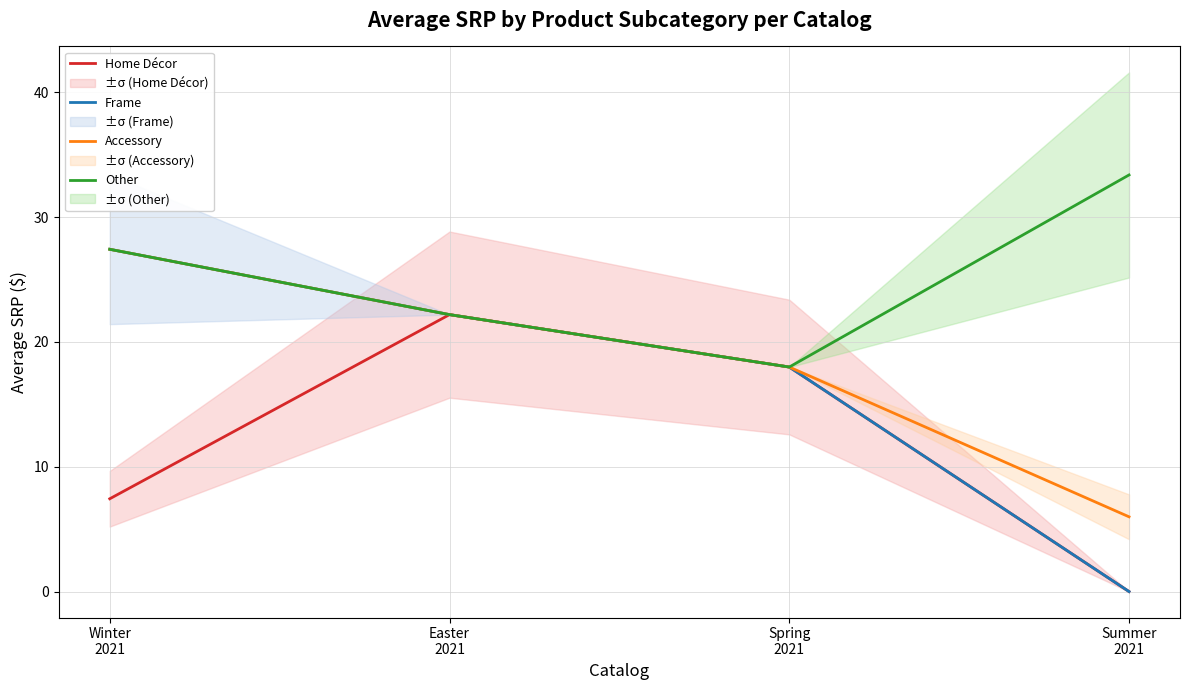

Is this an area chart (filled region under the line)?

No